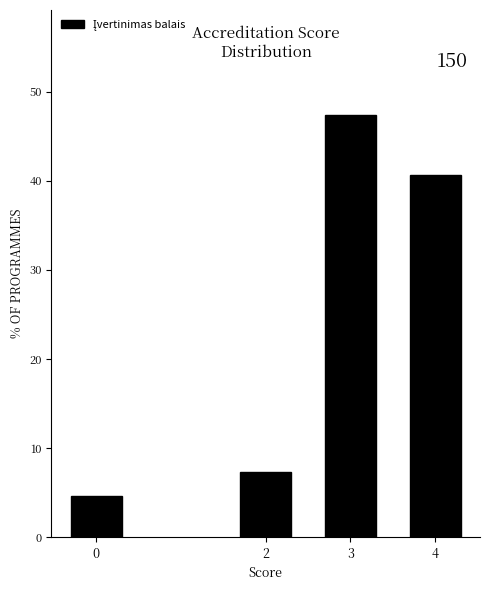

Reading left to right, extract all data points from this chart.

0=4.7	2=7.3	3=47.3	4=40.7